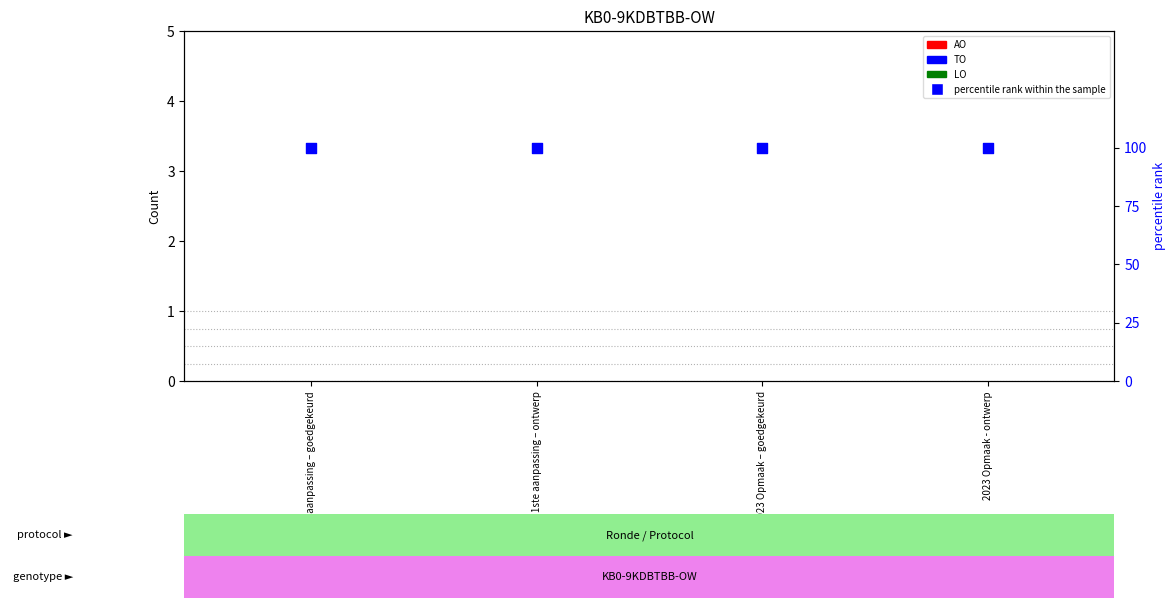

At which category is the sum across all series the highest?

2023 1ste aanpassing – goedgekeurd